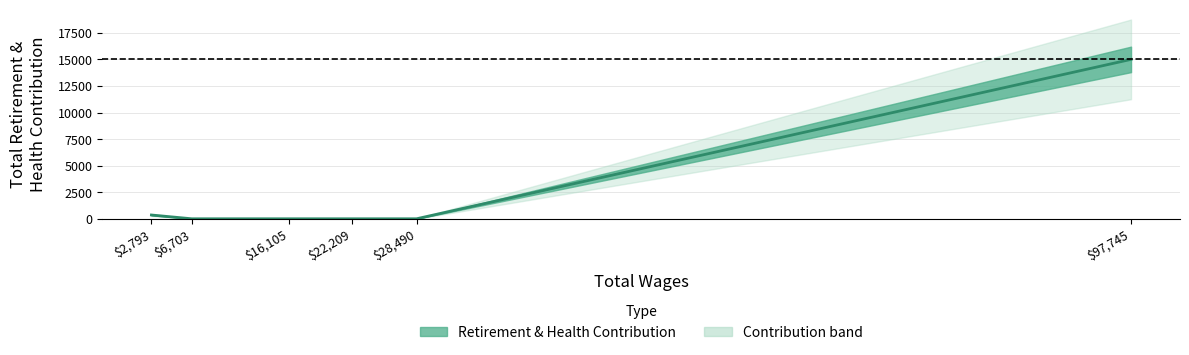

True or false: there are more than 0 points higher than both neighbors.

False